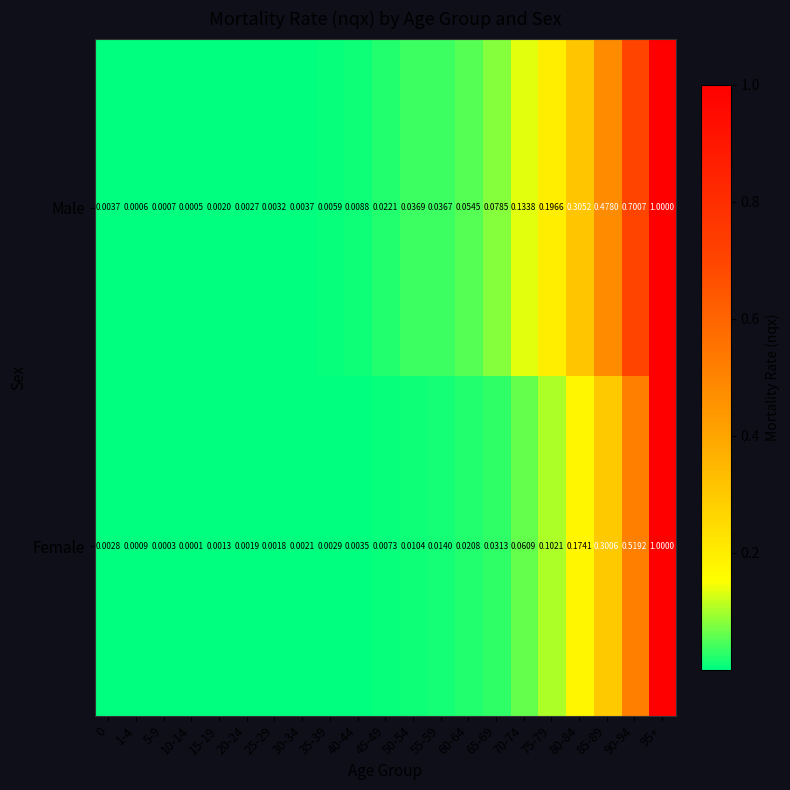

At 45-49, list the series in order from smallest to largest.

Female, Male